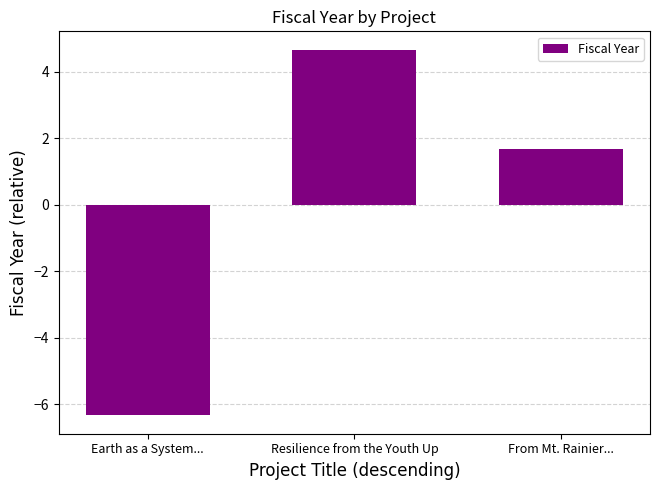

The value at Resilience from the Youth Up is 2.3. True or false?

False